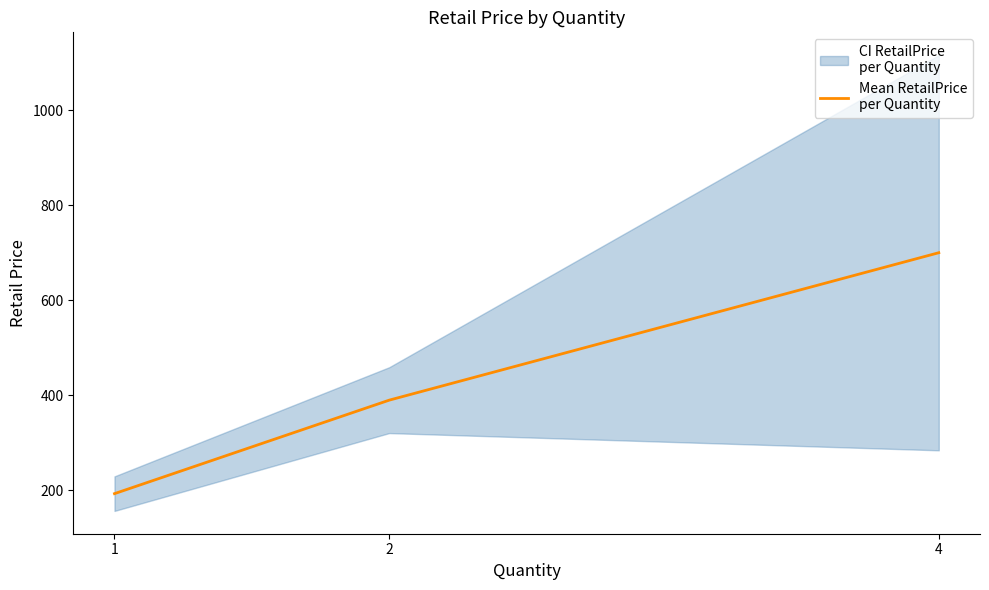

What is the difference between the values at 2 and 1?

196.8